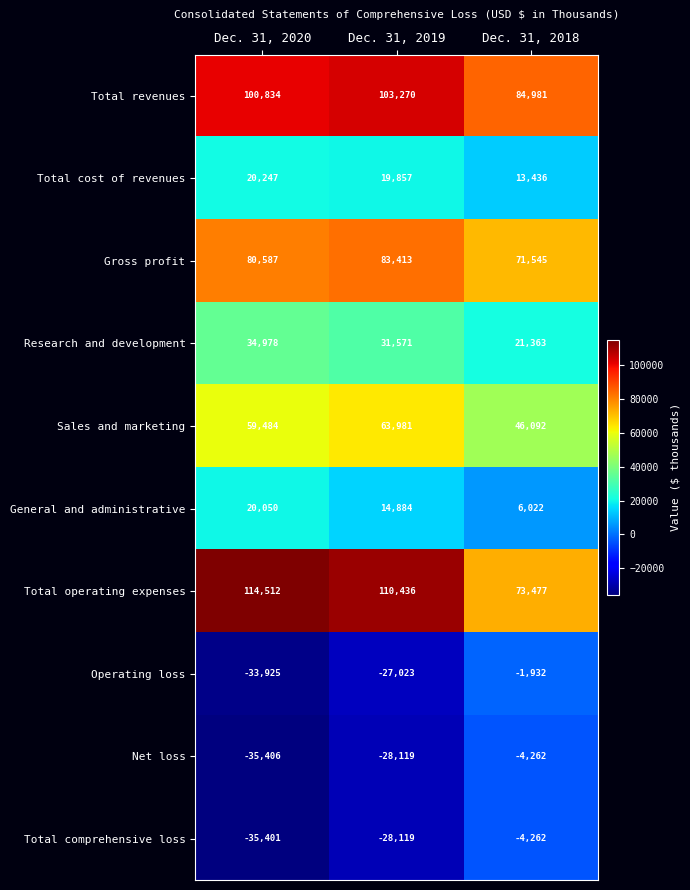

What is the difference between the maximum and minimum values in the Operating loss series?

31993